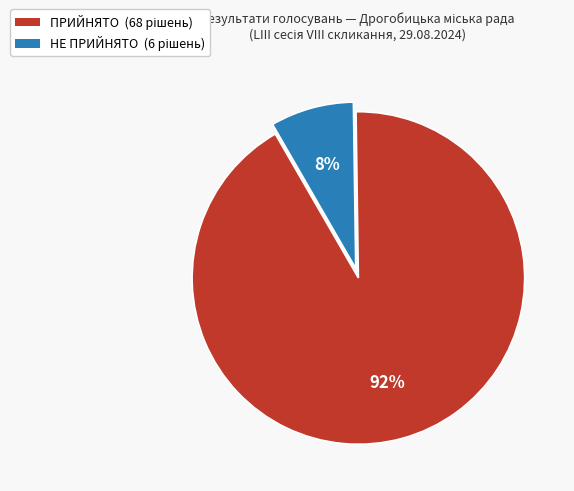

Is there a majority slice in this chart?

Yes